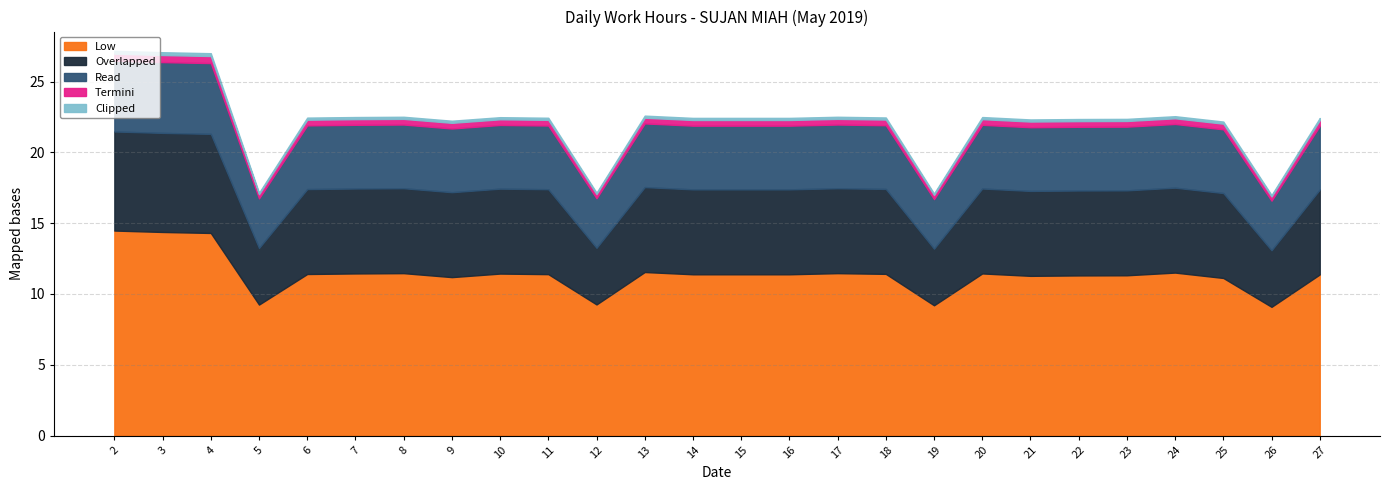

What is the difference between the maximum and second lowest values in the Read series?

1.5